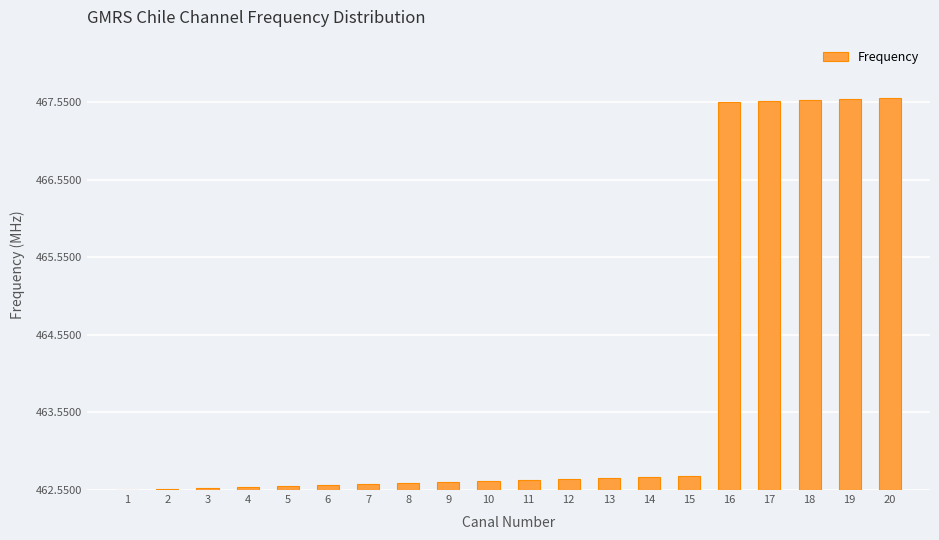

Are the bars horizontal?

No